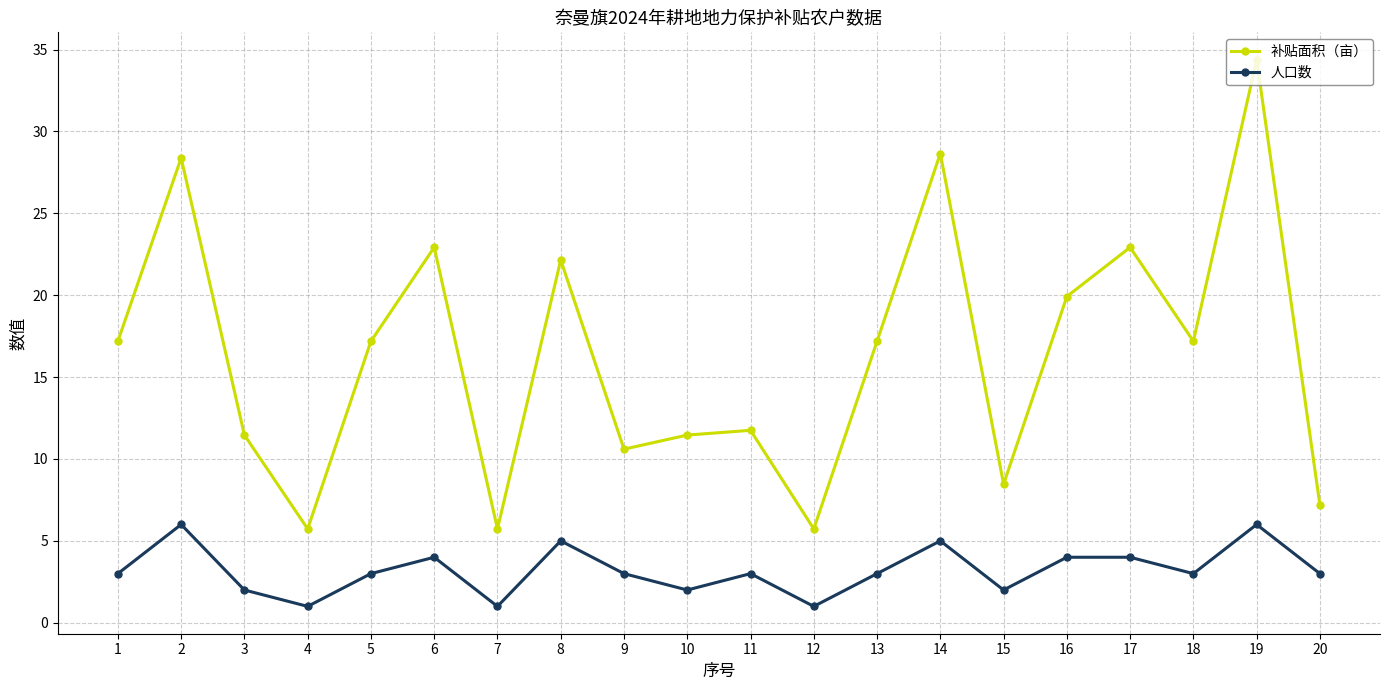

True or false: 人口数 and 补贴面积（亩） cross at least once.

False